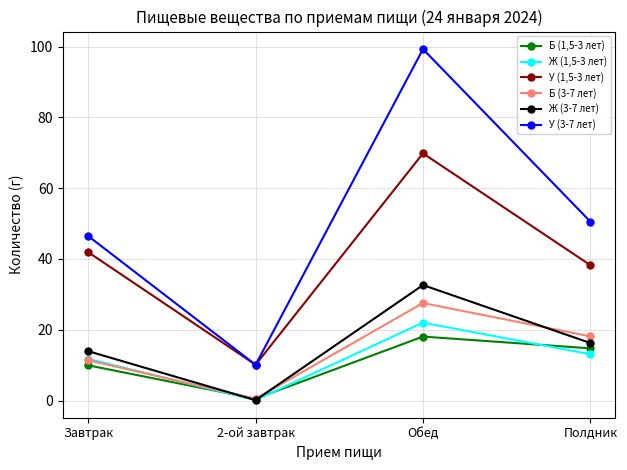

The У (3-7 лет) series shows 25.7 at Полдник. True or false?

False